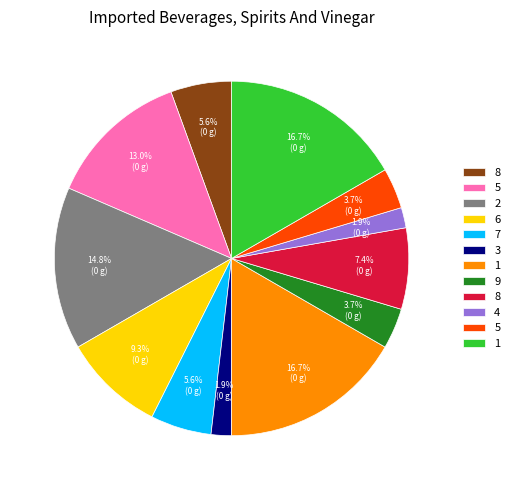

Is there a majority slice in this chart?

No